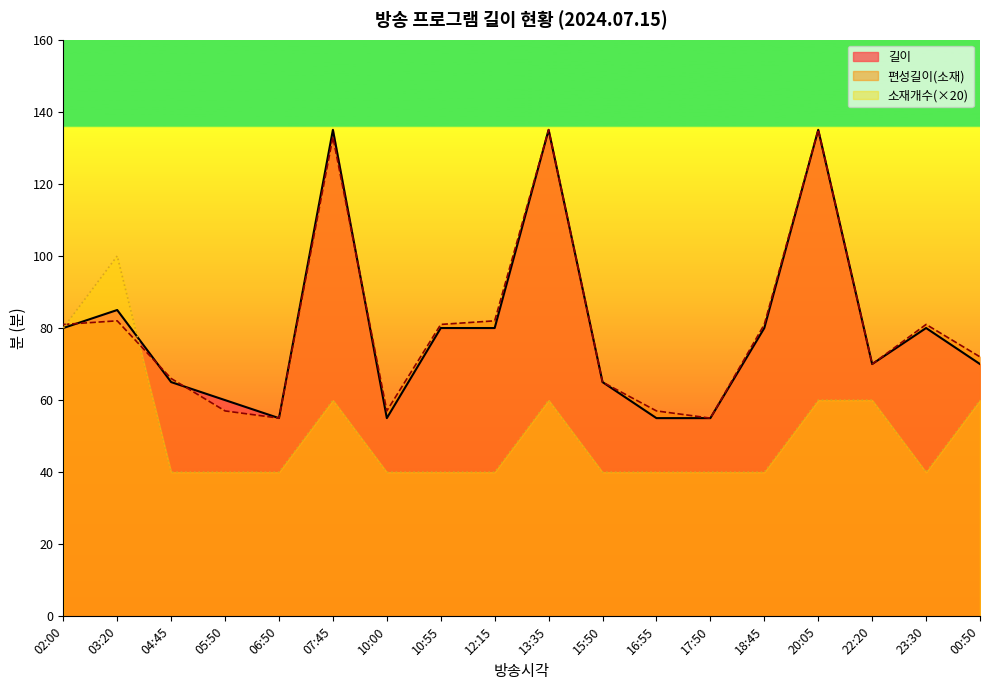

Read the 길이 value at 07:45.

135